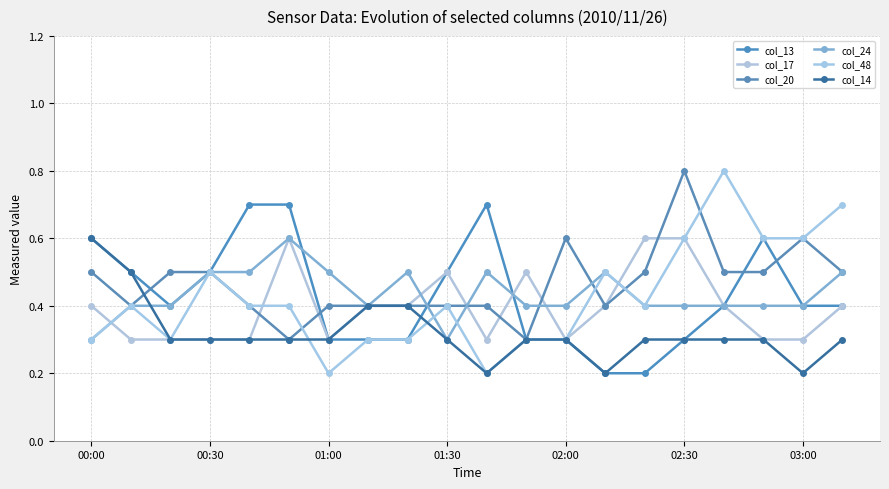

At how many categories does at least one series exceed 0?

20